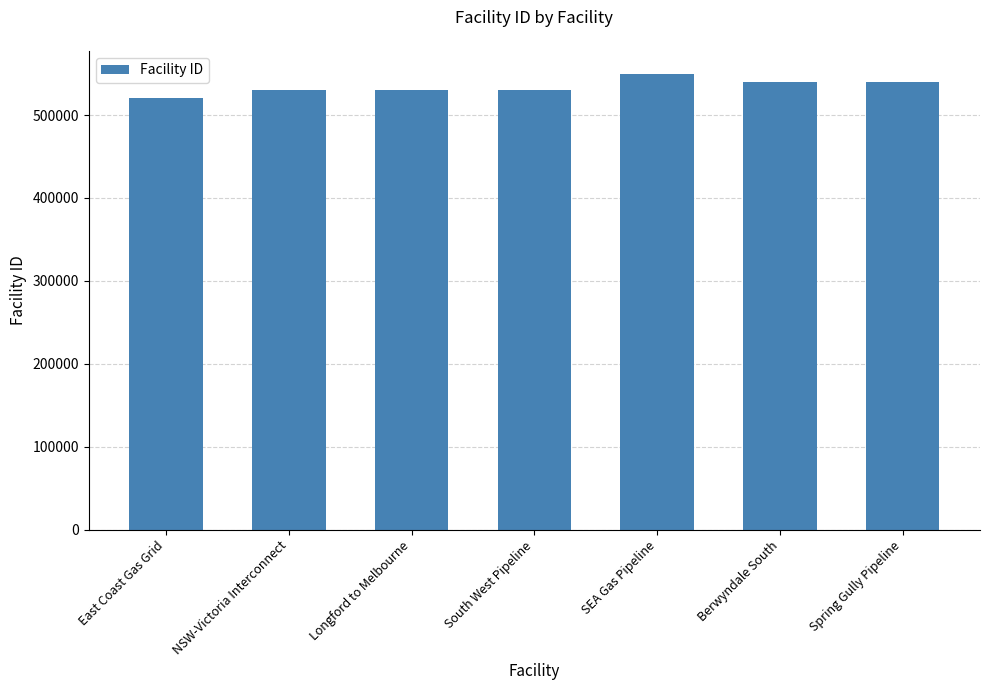

What is the change in value from NSW-Victoria Interconnect to South West Pipeline?

+5